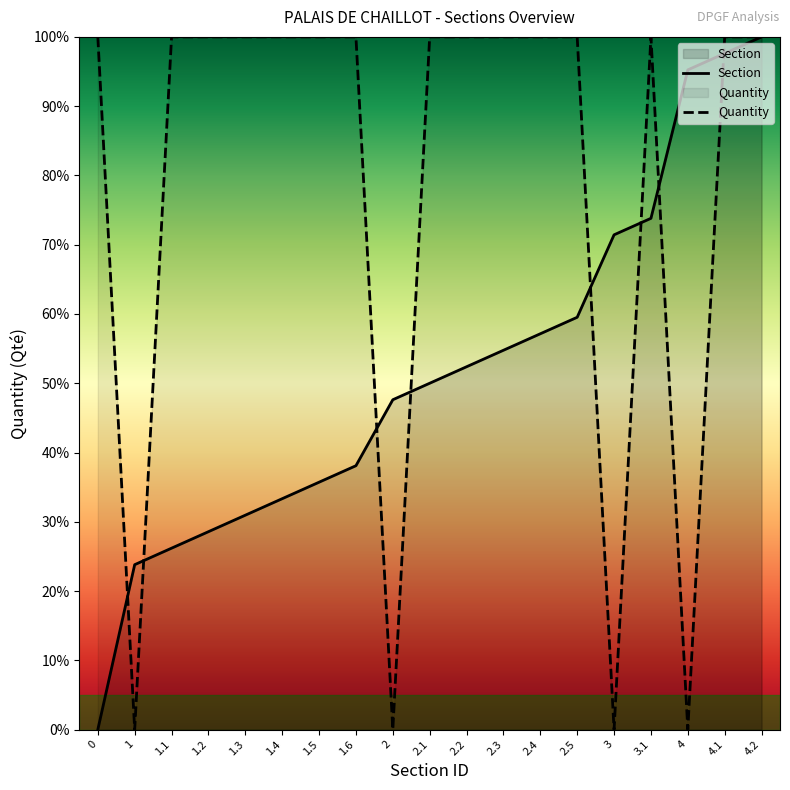

At which category does the chart reach its peak across all series?

4.2